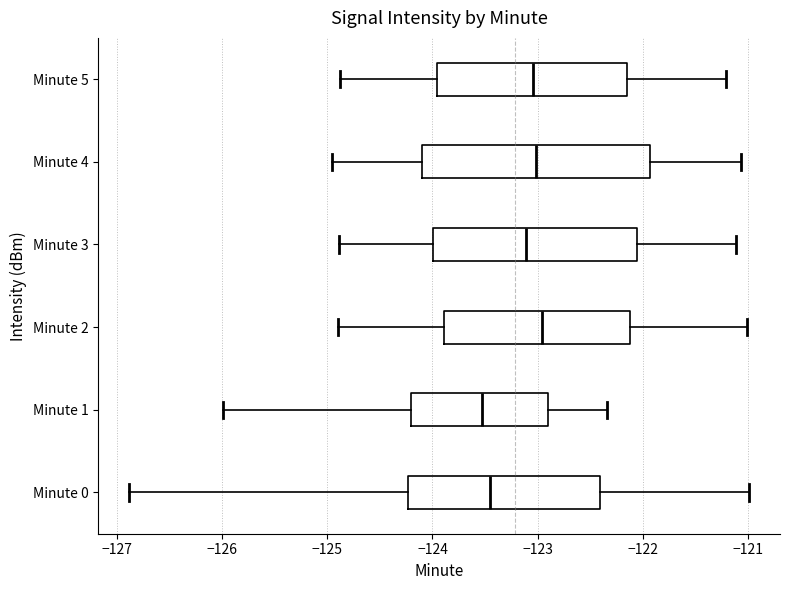

Where does the left whisker of the box for Minute 4 end on the x-axis? The values are not printed on the chart, so give them approximately, as read against the axis.

-125.0